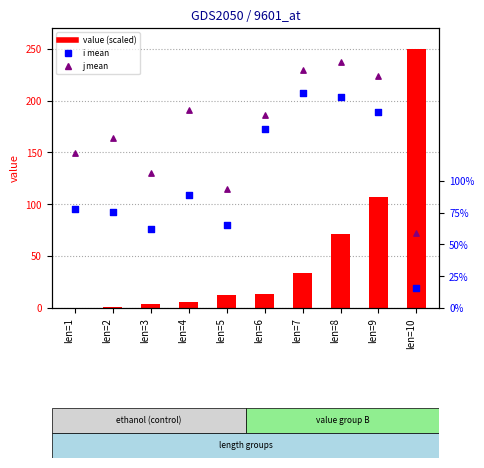

What is the total value across all series at len=10?

325.0